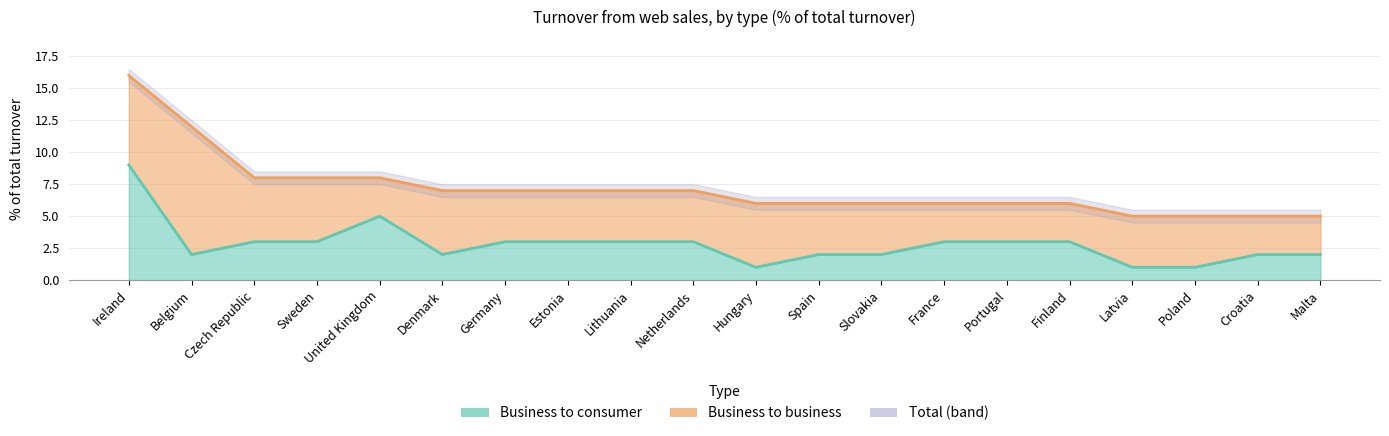

True or false: the data shows 5 at Estonia.

False